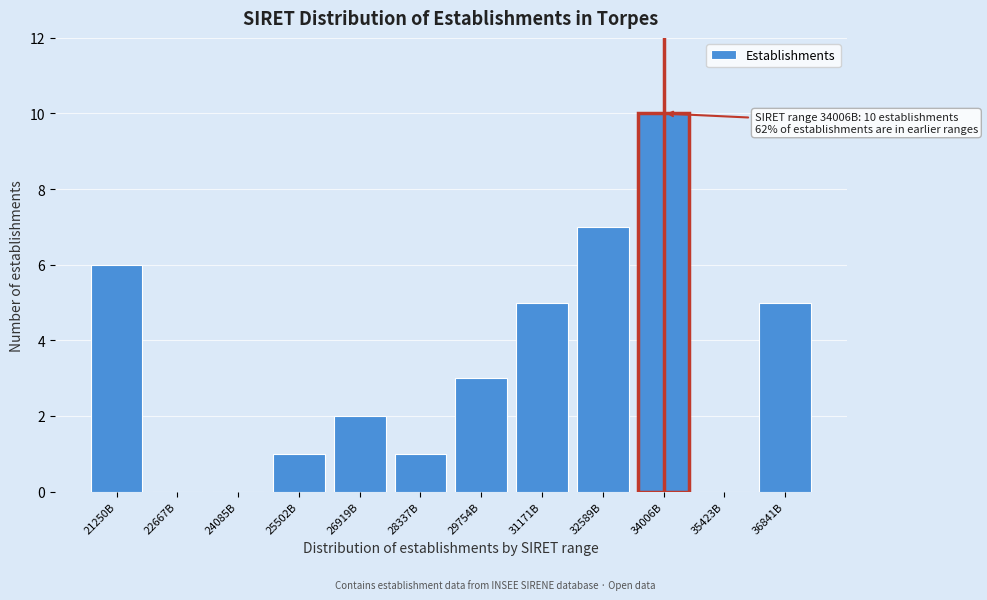

Reading right to left, extract all data points from this chart.

36841B=5	35423B=0	34006B=10	32589B=7	31171B=5	29754B=3	28337B=1	26919B=2	25502B=1	24085B=0	22667B=0	21250B=6